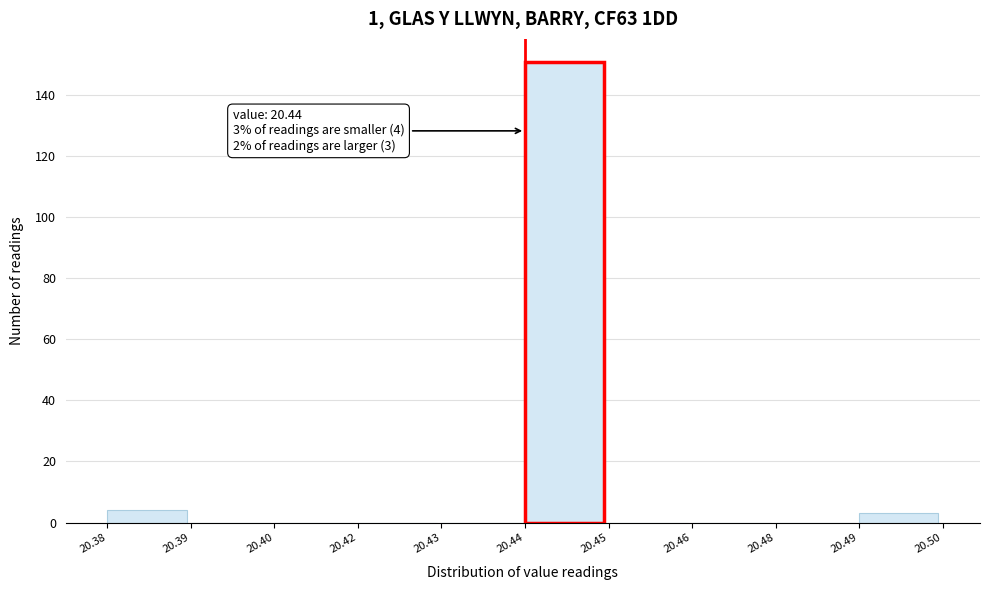

Reading left to right, what are all the values shown in this chart?

20.38=4	20.39=0	20.40=0	20.42=0	20.43=0	20.44=151	20.45=0	20.46=0	20.48=0	20.49=3